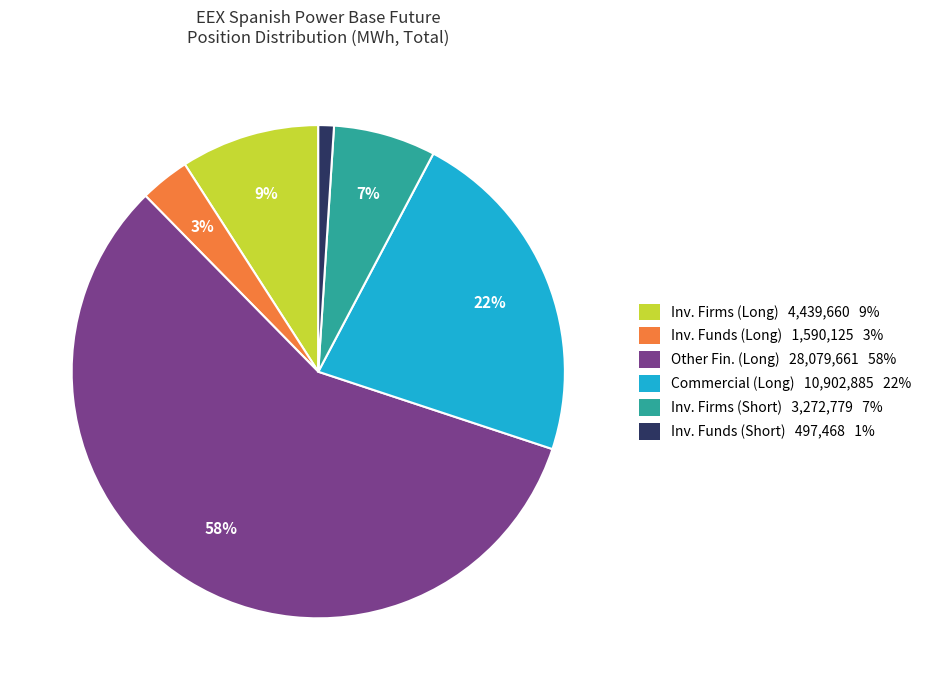

Is there any slice that represents more than half of the pie?

Yes